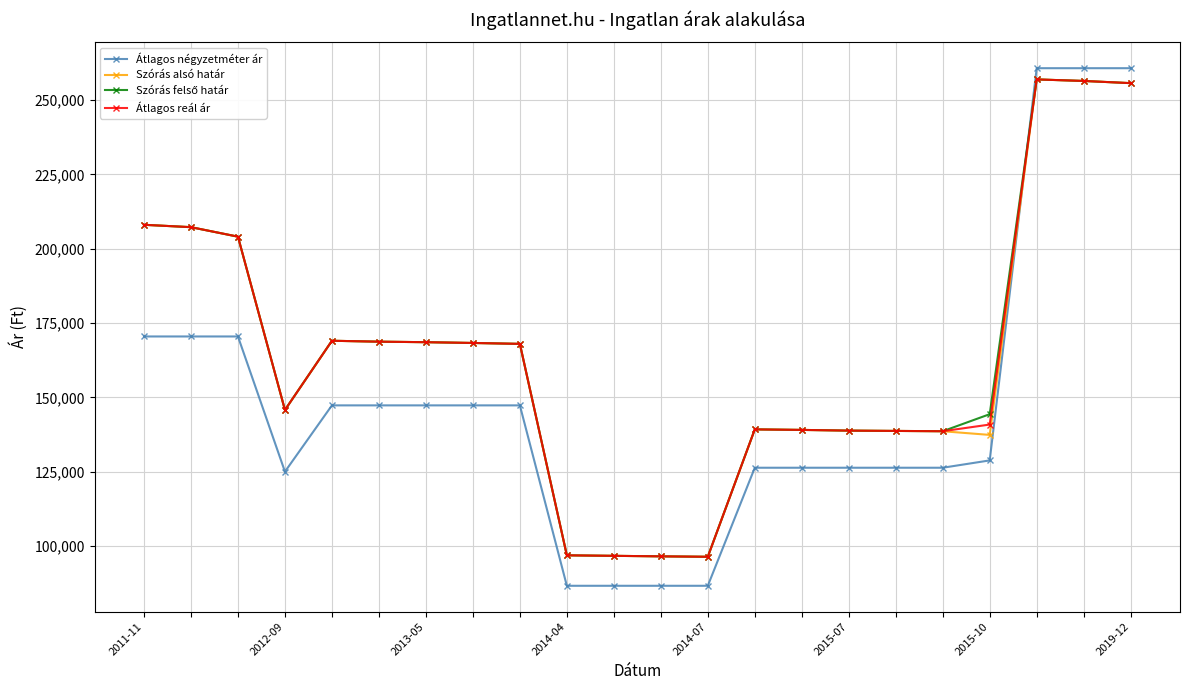

How many lines are shown in the chart?

4